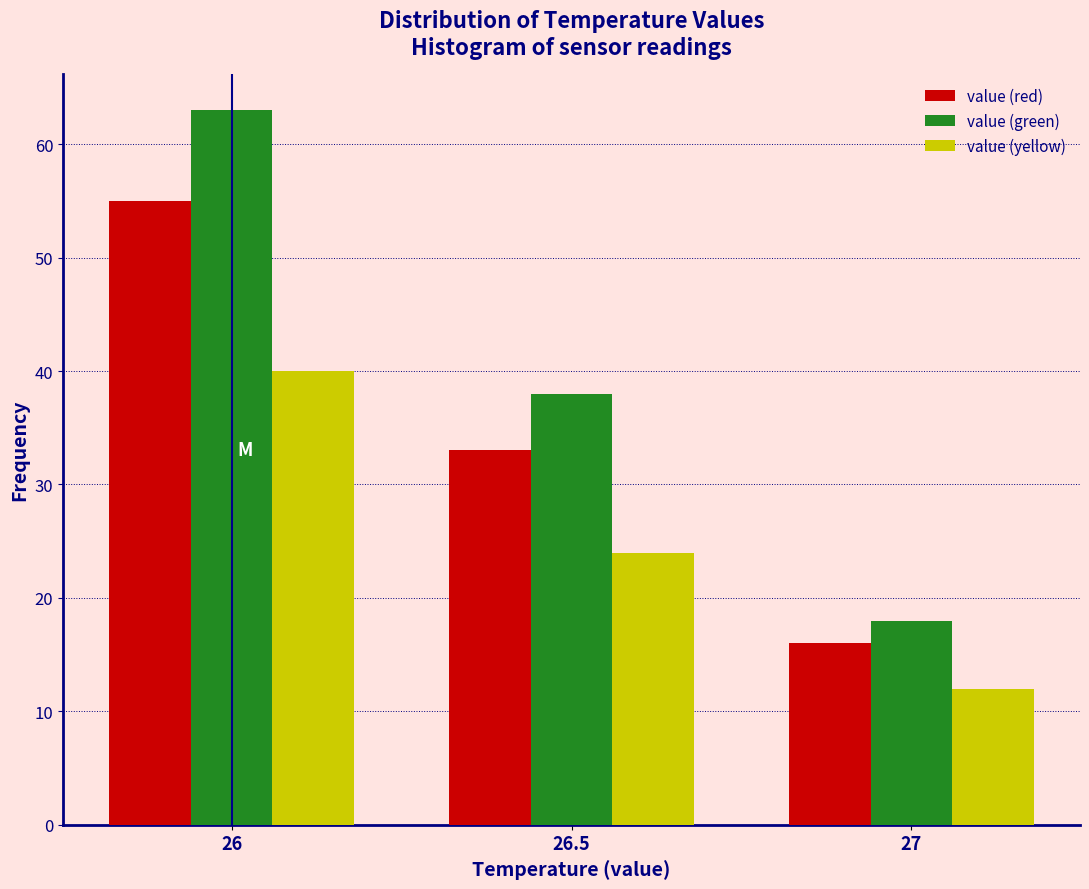

Reading left to right, extract all data points from this chart.

value (red): 26=55	26.5=33	27=16
value (green): 26=63	26.5=38	27=18
value (yellow): 26=40	26.5=24	27=12